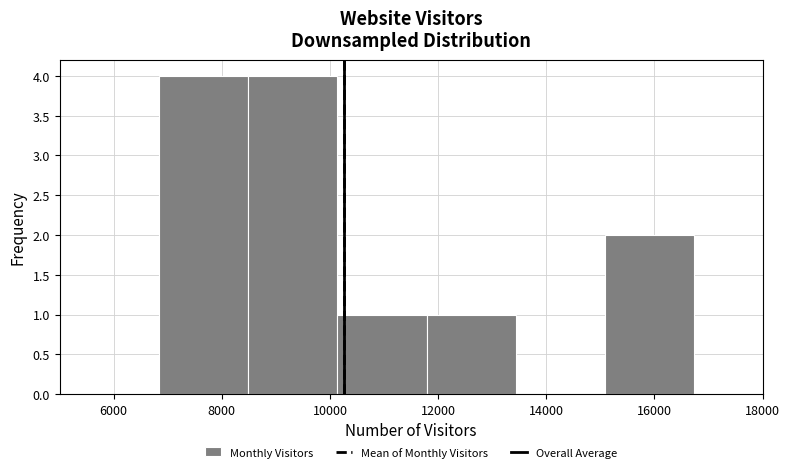

Reading left to right, transcribe this chart: for each bar, give the range it covers on the x-axis and its height. Neither the bar edges nor the heights are printed on the chart, so give them approximately, as read against the axes.

6800 to 8400: 4
8400 to 10200: 4
10200 to 11800: 1
11800 to 13400: 1
13400 to 15000: 0
15000 to 16800: 2